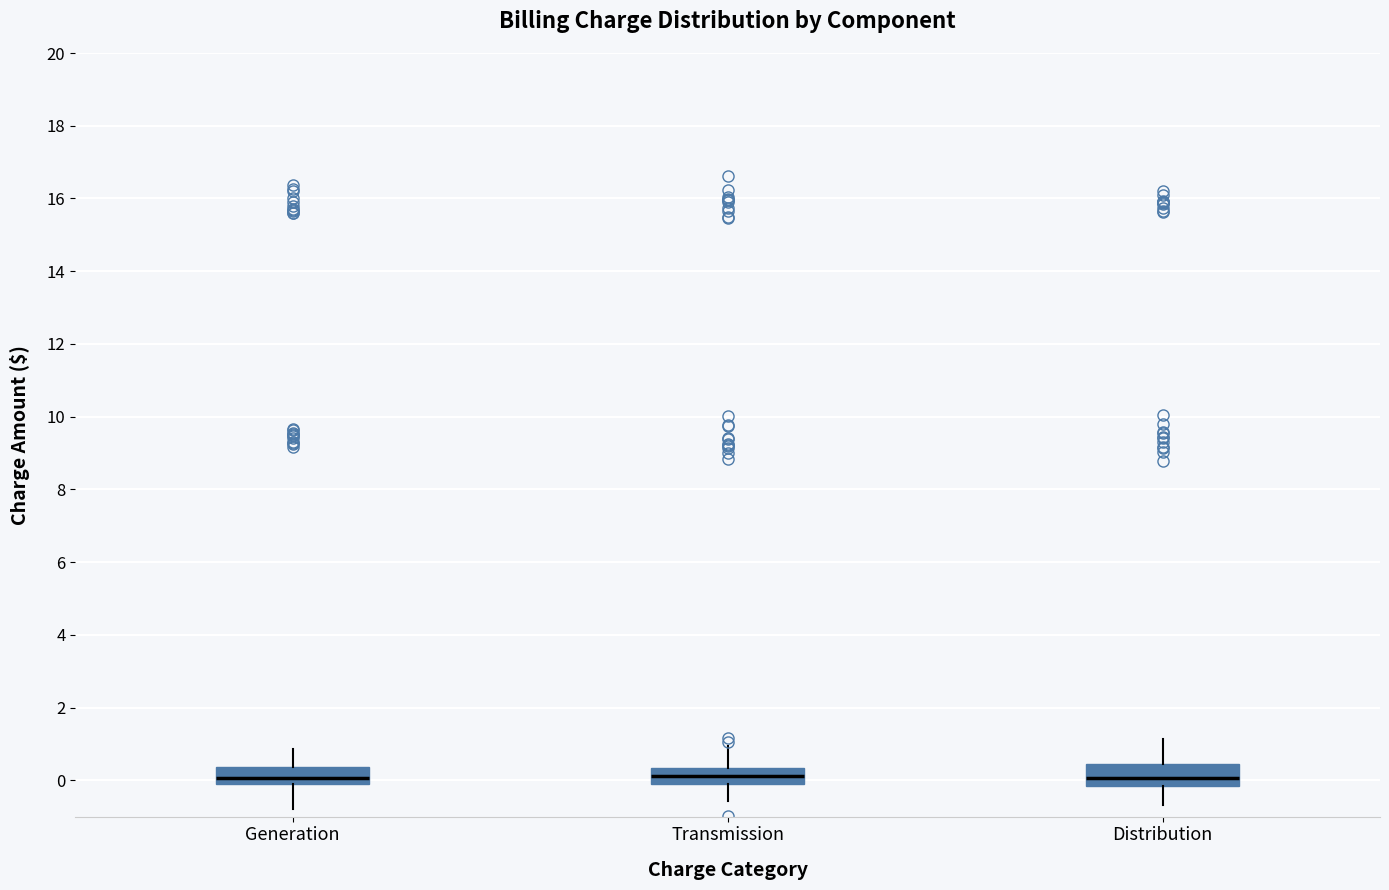

Reading left to right, transcribe this box plot: for each box, give where its median line is, the range the box spans, and where its two whiskers end, as read against the y-axis. The values are not printed on the chart, so give them approximately, as read against the axis.

Generation: median 0.0, box -0.2 to 0.4, whiskers -0.8 to 0.8
Transmission: median 0.2, box 0.0 to 0.4, whiskers -0.6 to 1.0
Distribution: median 0.0, box -0.2 to 0.4, whiskers -0.6 to 1.2